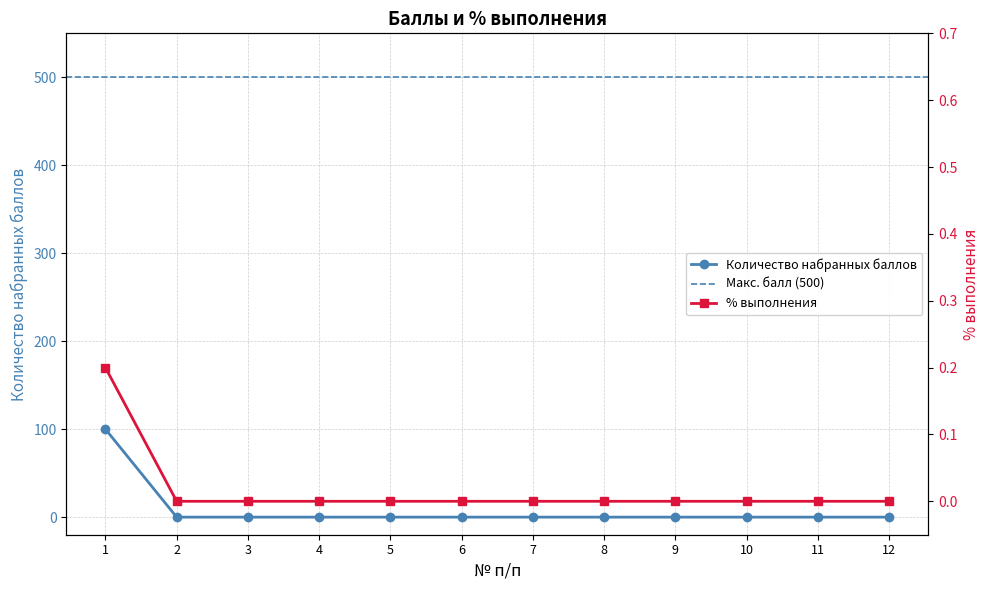

Reading left to right, transcribe all the data shown in this chart.

Количество набранных баллов: 100.0	0.0	0.0	0.0	0.0	0.0	0.0	0.0	0.0	0.0	0.0	0.0
% выполнения: 0.2	0.0	0.0	0.0	0.0	0.0	0.0	0.0	0.0	0.0	0.0	0.0